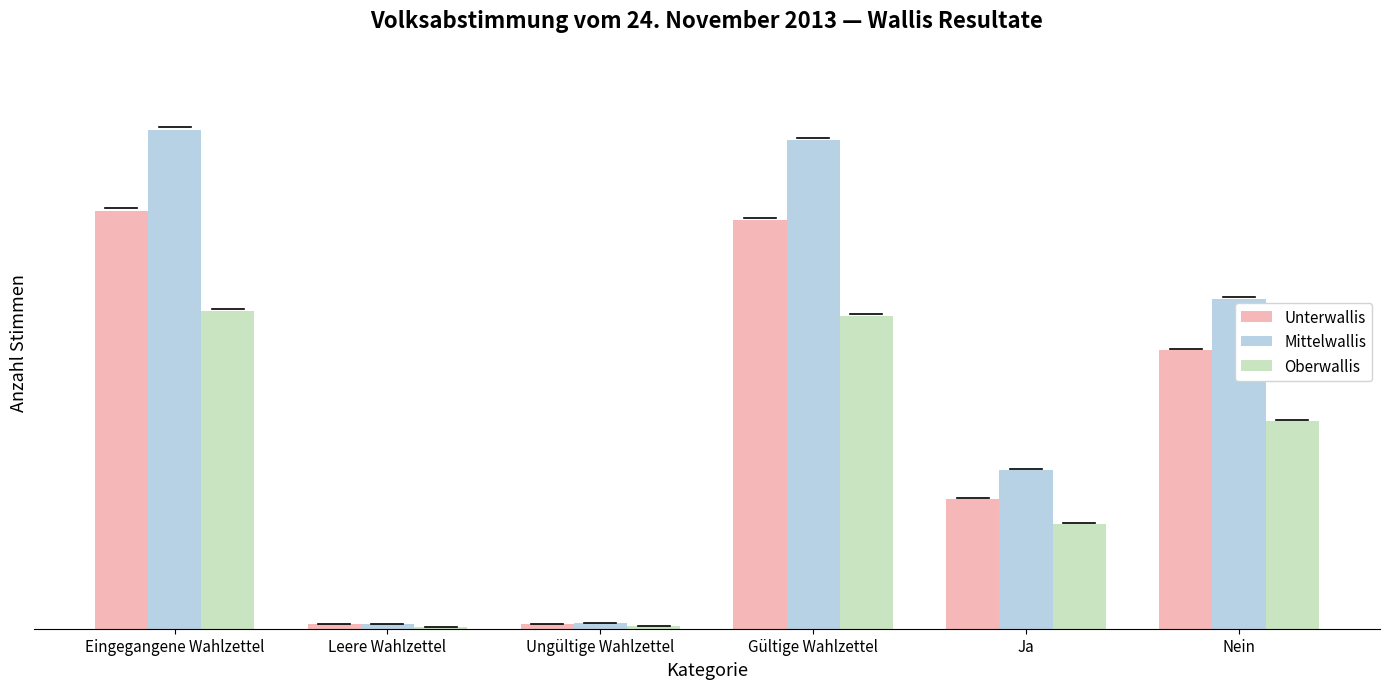

Which series has the widest spread of values?

Mittelwallis